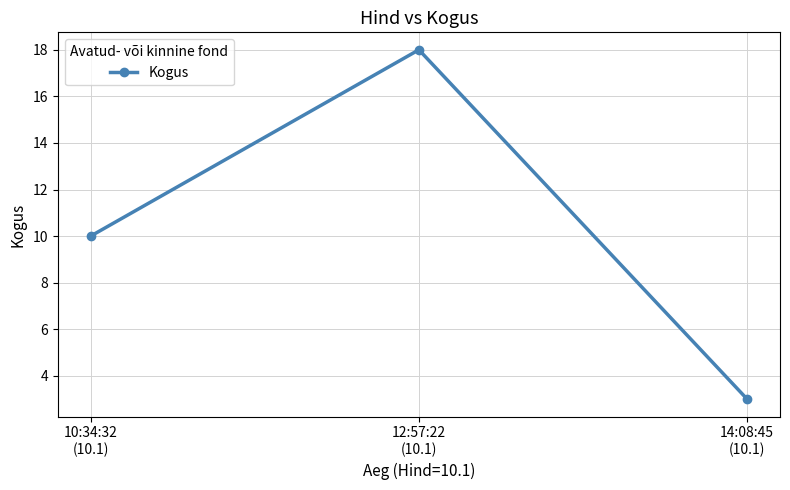

List the labels in order of value, smallest first.

14:08:45
(10.1), 10:34:32
(10.1), 12:57:22
(10.1)